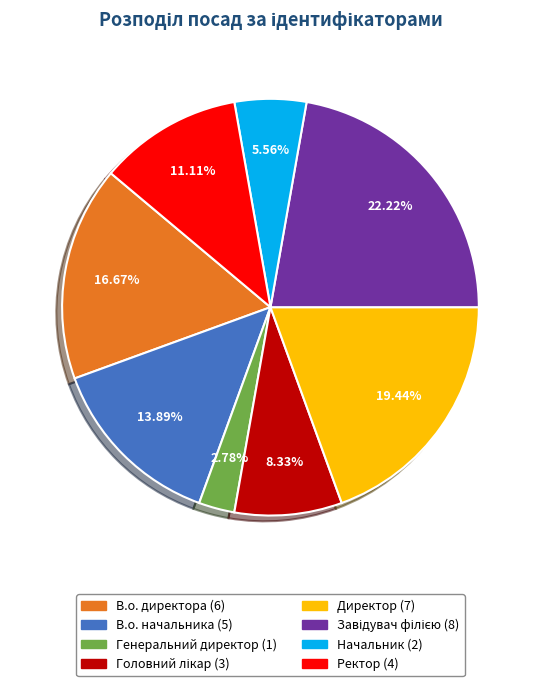

Does any single category account for the majority?

No